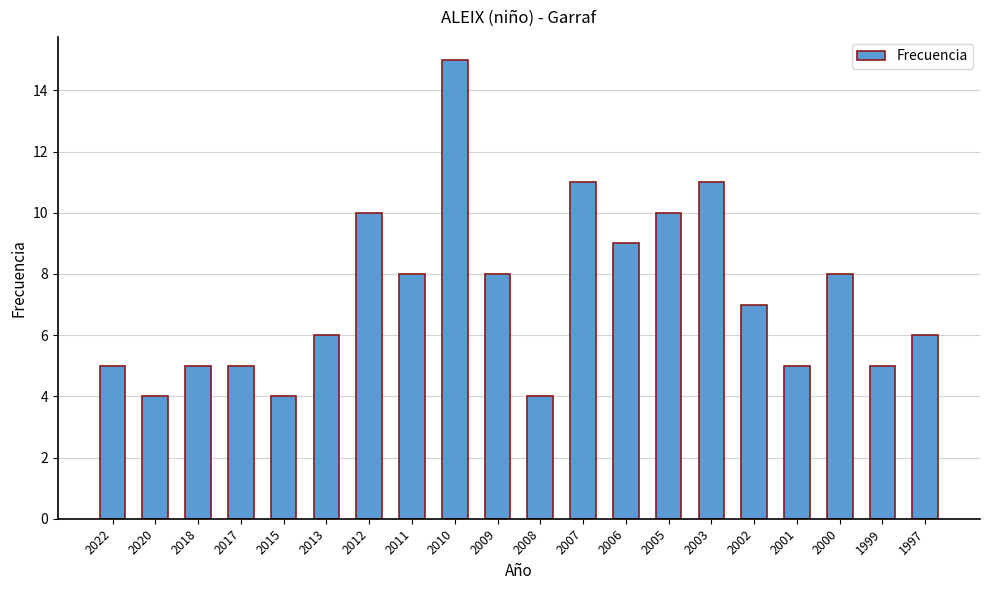

What is the difference between the values at 2017 and 2012?

5